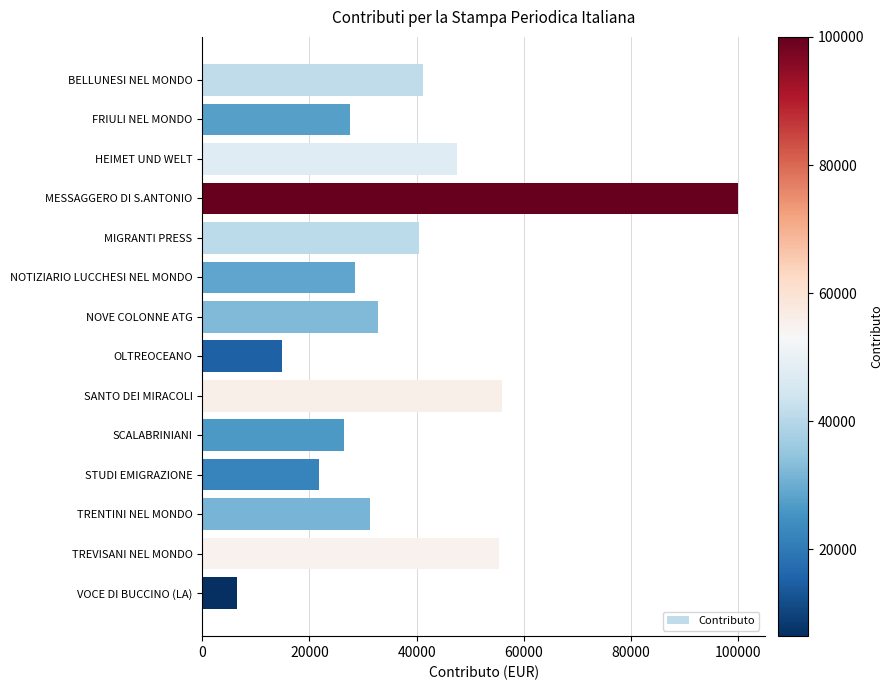

Reading top to bottom, list all the values displayed in this chart.

41242.3	27508.5	47569.8	100000.0	40530.5	28414.1	32745.8	14866.6	55963.4	26503.0	21857.3	31370.7	55299.2	6448.1